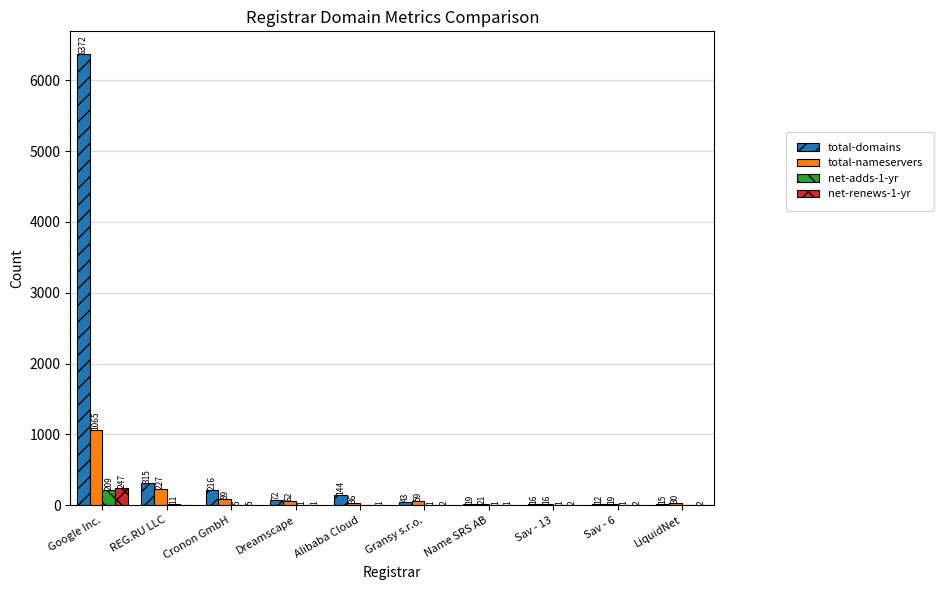

Reading left to right, extract all data points from this chart.

total-domains: Google Inc.=6372	REG.RU LLC=315	Cronon GmbH=216	Dreamscape=72	Alibaba Cloud=144	Gransy s.r.o.=43	Name SRS AB=19	Sav - 13=16	Sav - 6=12	LiquidNet=15
total-nameservers: Google Inc.=1065	REG.RU LLC=227	Cronon GmbH=89	Dreamscape=62	Alibaba Cloud=36	Gransy s.r.o.=59	Name SRS AB=21	Sav - 13=16	Sav - 6=19	LiquidNet=30
net-adds-1-yr: Google Inc.=209	REG.RU LLC=11	Cronon GmbH=5	Dreamscape=1	Alibaba Cloud=0	Gransy s.r.o.=1	Name SRS AB=1	Sav - 13=1	Sav - 6=1	LiquidNet=0
net-renews-1-yr: Google Inc.=247	REG.RU LLC=0	Cronon GmbH=5	Dreamscape=1	Alibaba Cloud=1	Gransy s.r.o.=2	Name SRS AB=1	Sav - 13=2	Sav - 6=2	LiquidNet=2